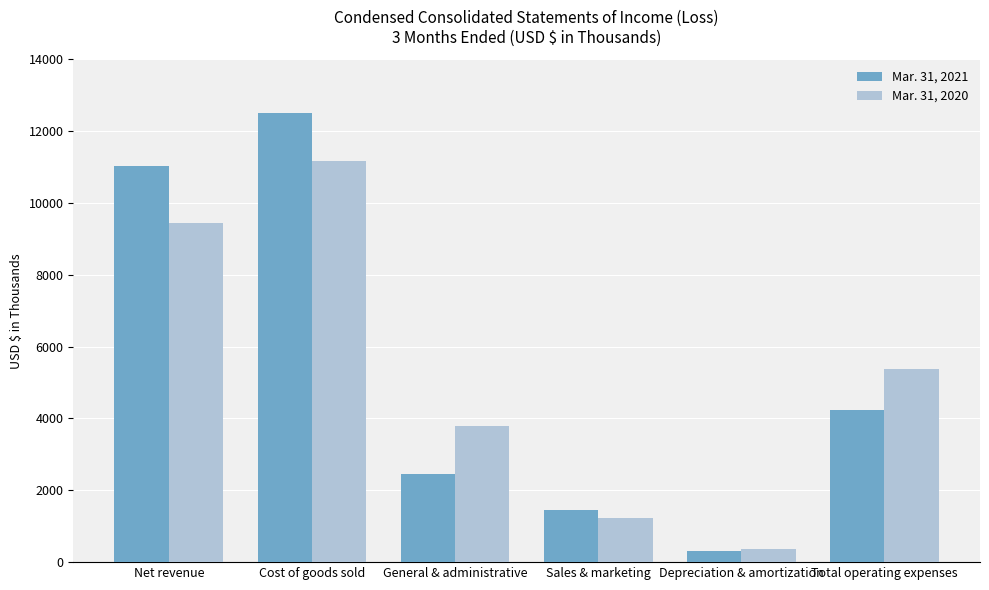

What is the label of the 1st bar from the right?

Total operating expenses